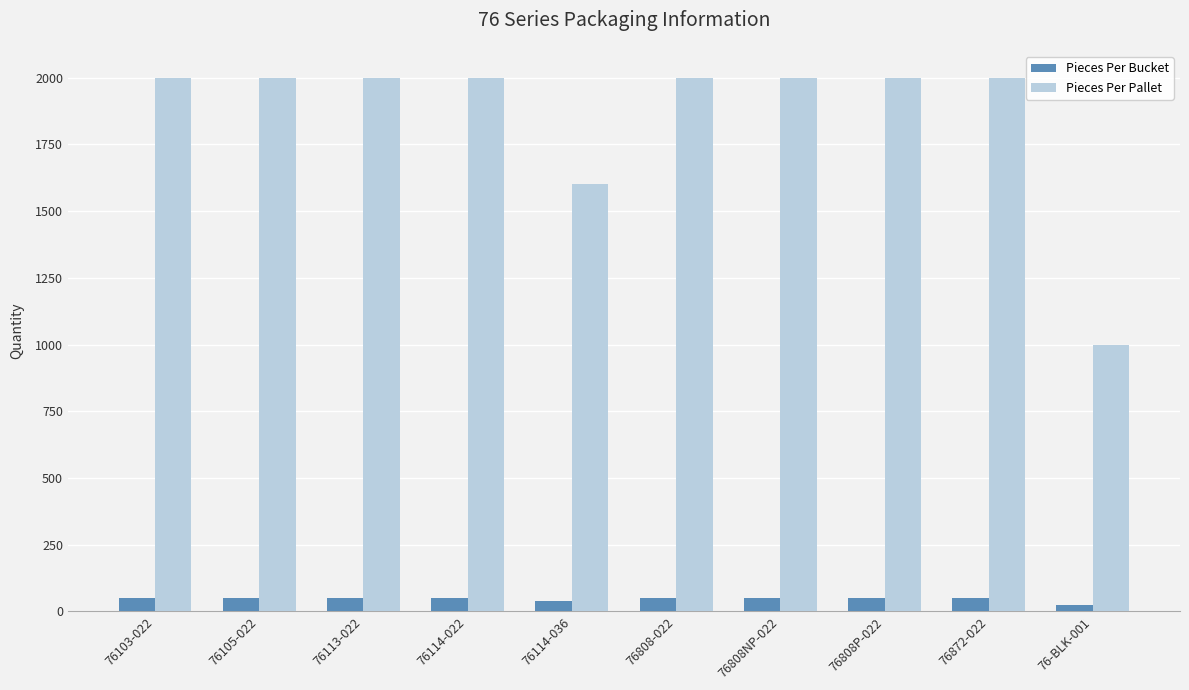

List the series in order of their peak value, lowest first.

Pieces Per Bucket, Pieces Per Pallet